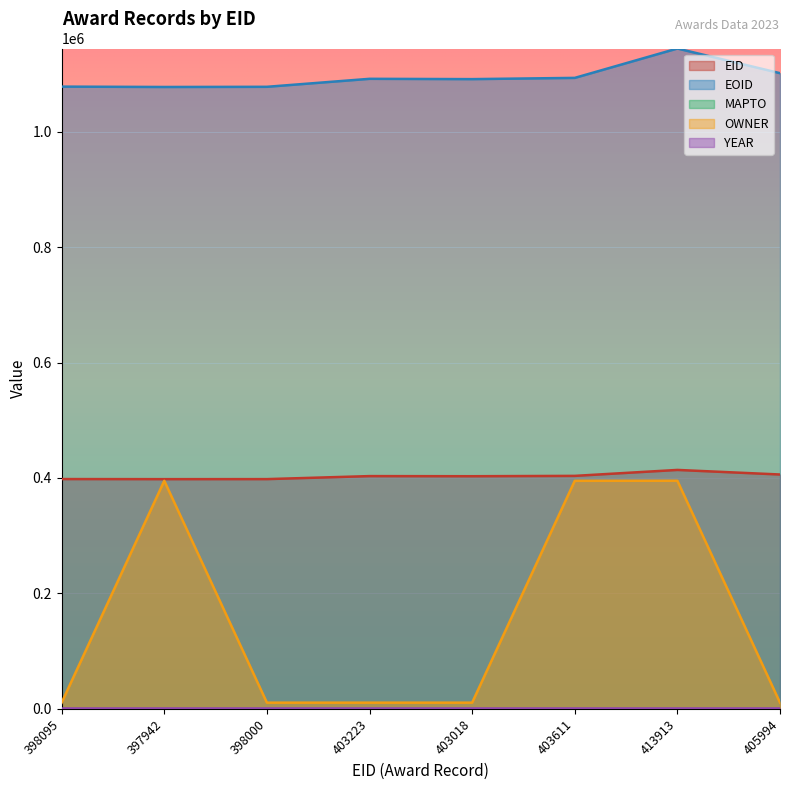

True or false: EID and EOID cross at least once.

False